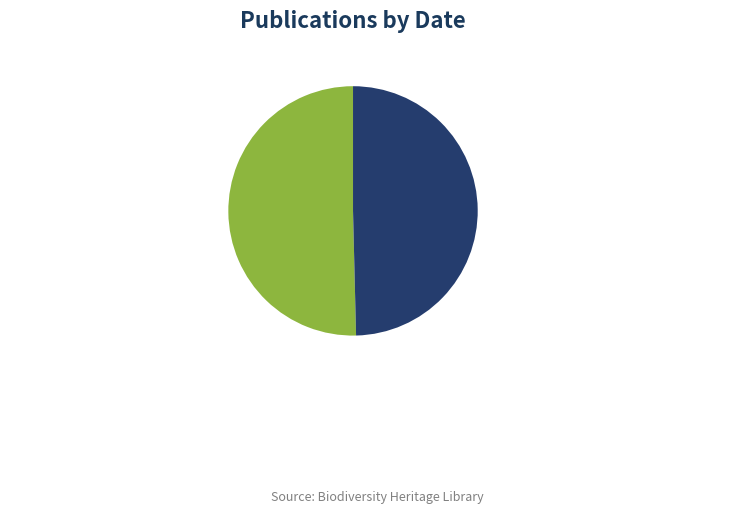

True or false: Nota lepidopterologica accounts for 37% of the total.

False